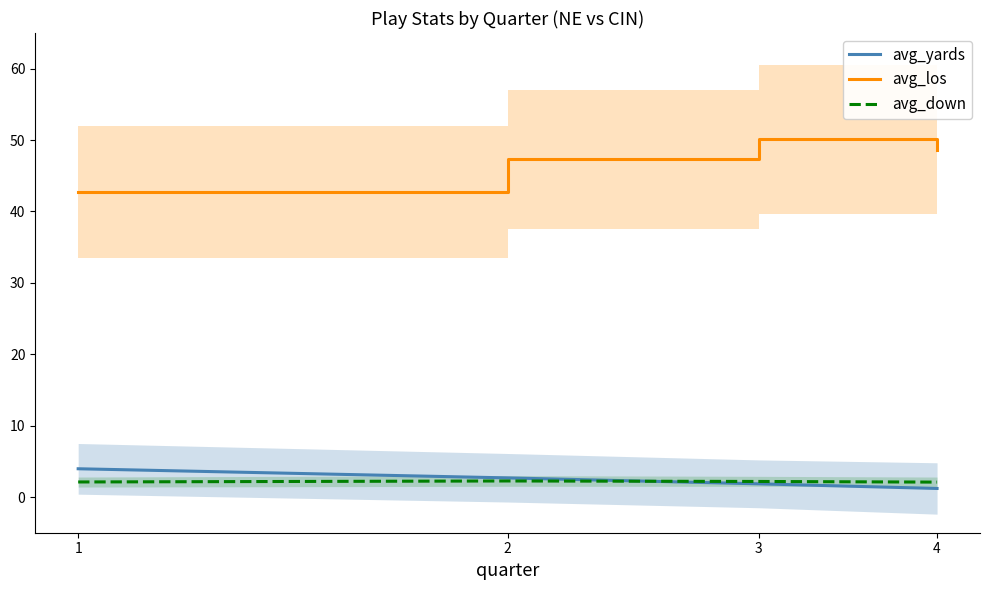

At which label does avg_down reach its peak?

2